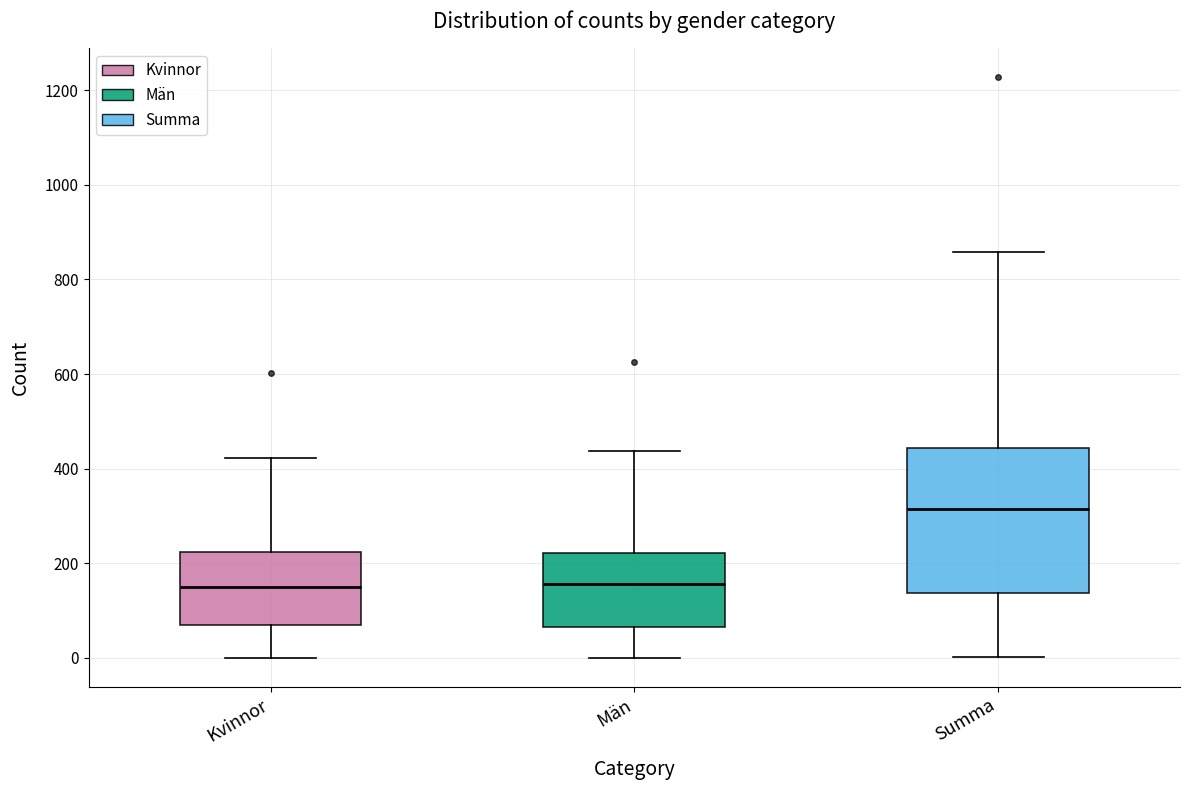

Reading left to right, read every box against the y-axis: the position of its median line, the range the box covers, and the ends of its whiskers. The values are not printed on the chart, so give them approximately, as read against the axis.

Kvinnor: median 160, box 60 to 220, whiskers 0 to 420
Män: median 160, box 60 to 220, whiskers 0 to 440
Summa: median 320, box 140 to 440, whiskers 0 to 860